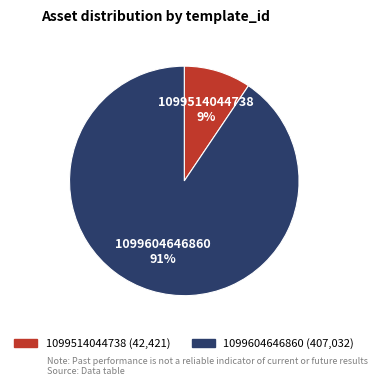

Between 1099514044738 and 1099604646860, which is larger?

1099604646860